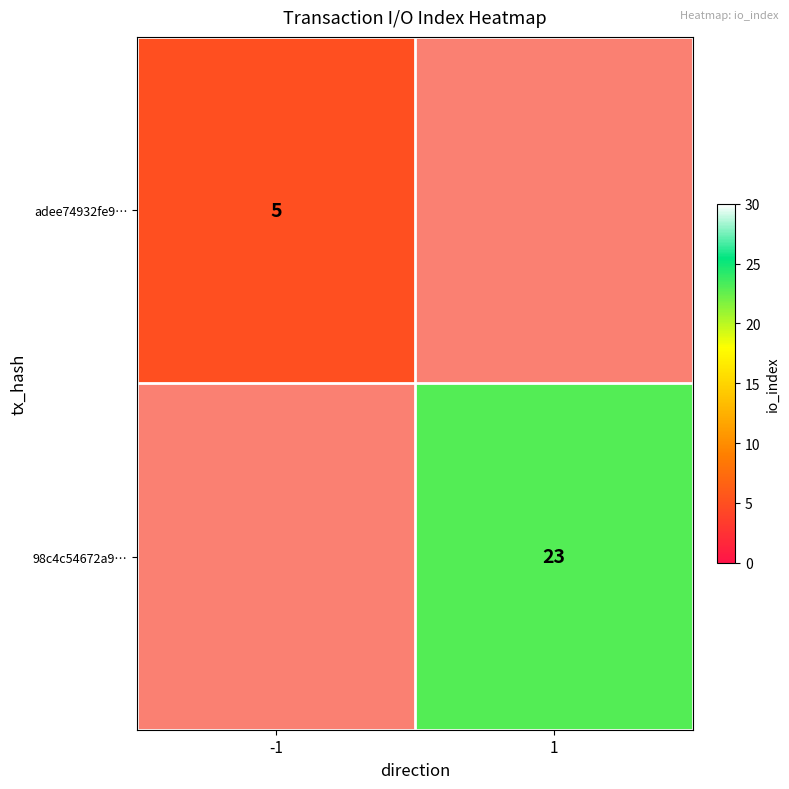

What is the smallest value displayed?

5.0